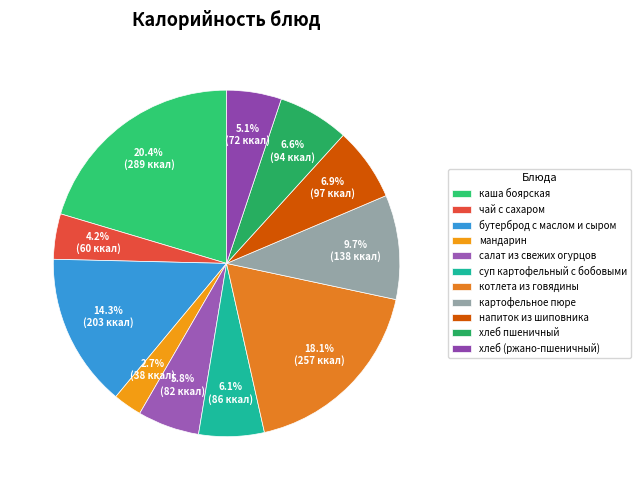

How many segments does this pie chart have?

11